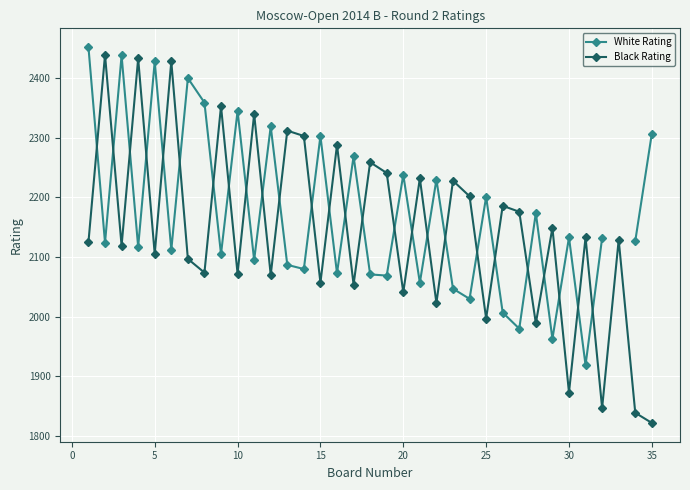

The Black Rating series shows 1873 at 30. True or false?

True